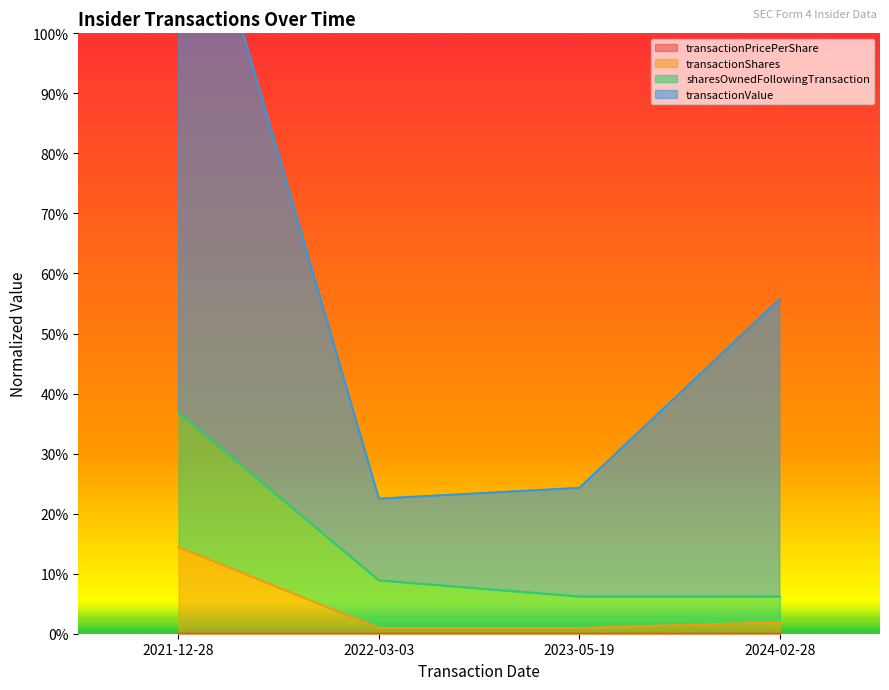

What is the difference between the maximum and second lowest values in the transactionValue series?

1.1